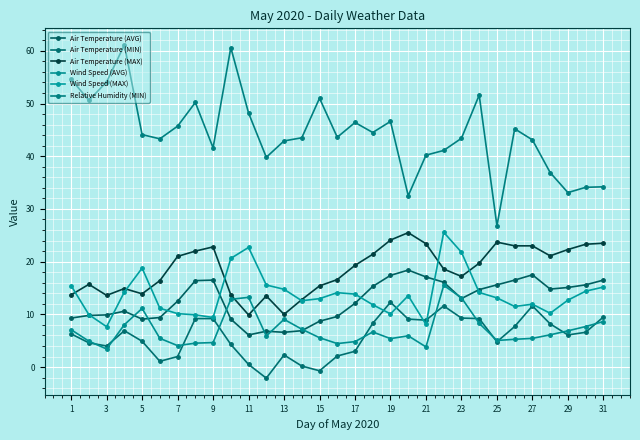

How many lines are shown in the chart?

6